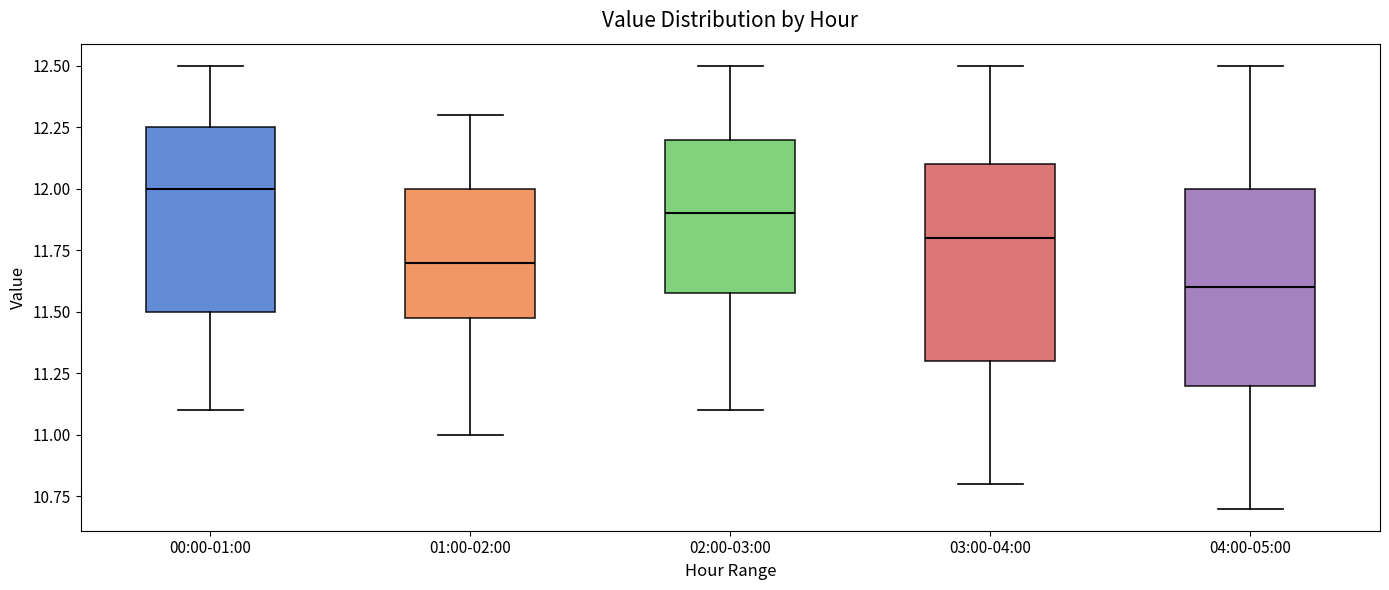

Reading left to right, transcribe this box plot: for each box, give where its median line is, the range the box spans, and where its two whiskers end, as read against the y-axis. The values are not printed on the chart, so give them approximately, as read against the axis.

00:00-01:00: median 12.00, box 11.50 to 12.25, whiskers 11.10 to 12.50
01:00-02:00: median 11.70, box 11.50 to 12.00, whiskers 11.00 to 12.30
02:00-03:00: median 11.90, box 11.60 to 12.20, whiskers 11.10 to 12.50
03:00-04:00: median 11.80, box 11.30 to 12.10, whiskers 10.80 to 12.50
04:00-05:00: median 11.60, box 11.20 to 12.00, whiskers 10.70 to 12.50